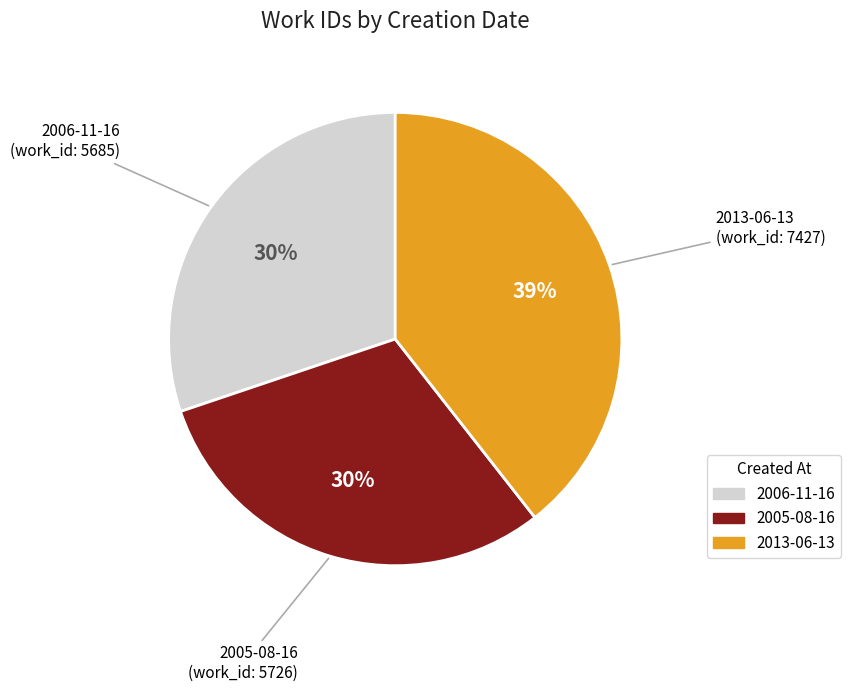

Do 2006-11-16 and 2005-08-16 together represent more than half of the pie?

Yes